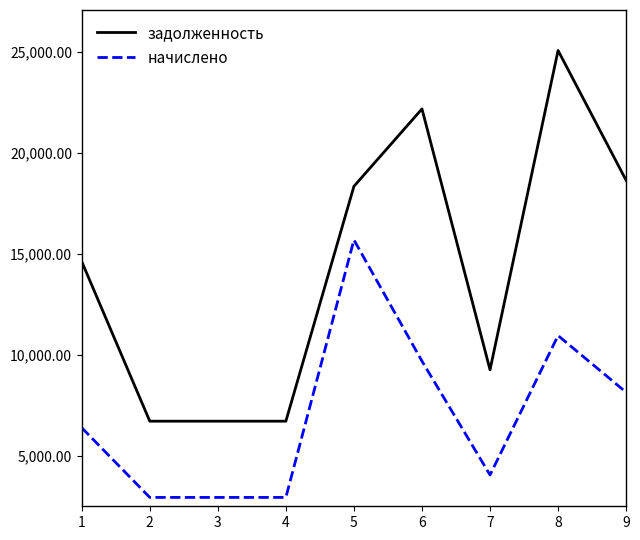

What is the lowest value of the задолженность series?

6700.5